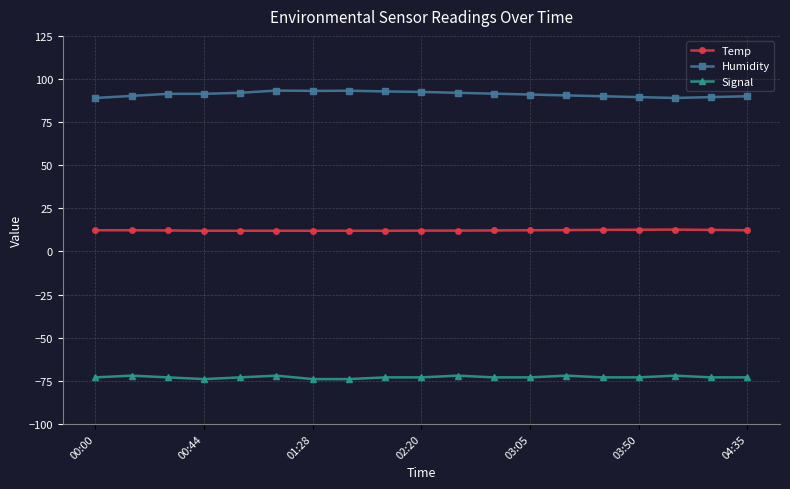

What is the value of the Signal point at the 16th from the left?

-73.0